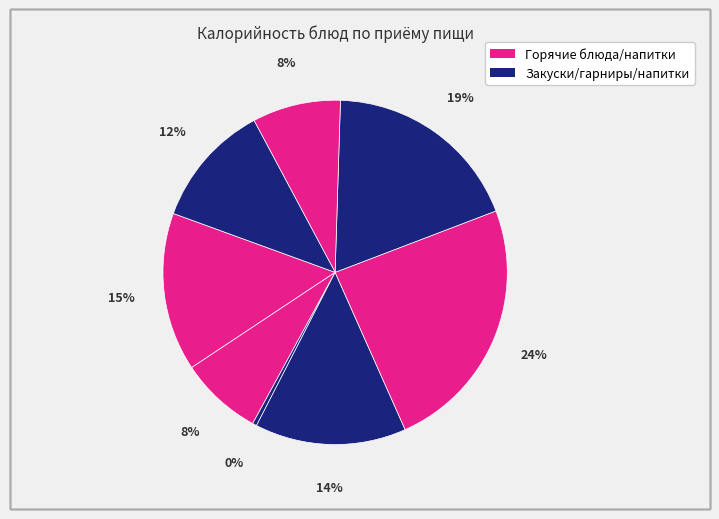

How many segments does this pie chart have?

8